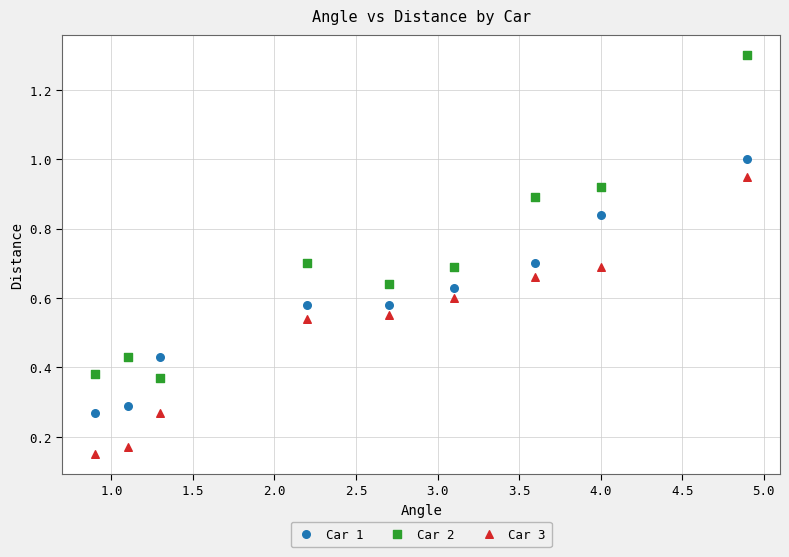

Which series reaches the maximum Y coordinate?

Car 2